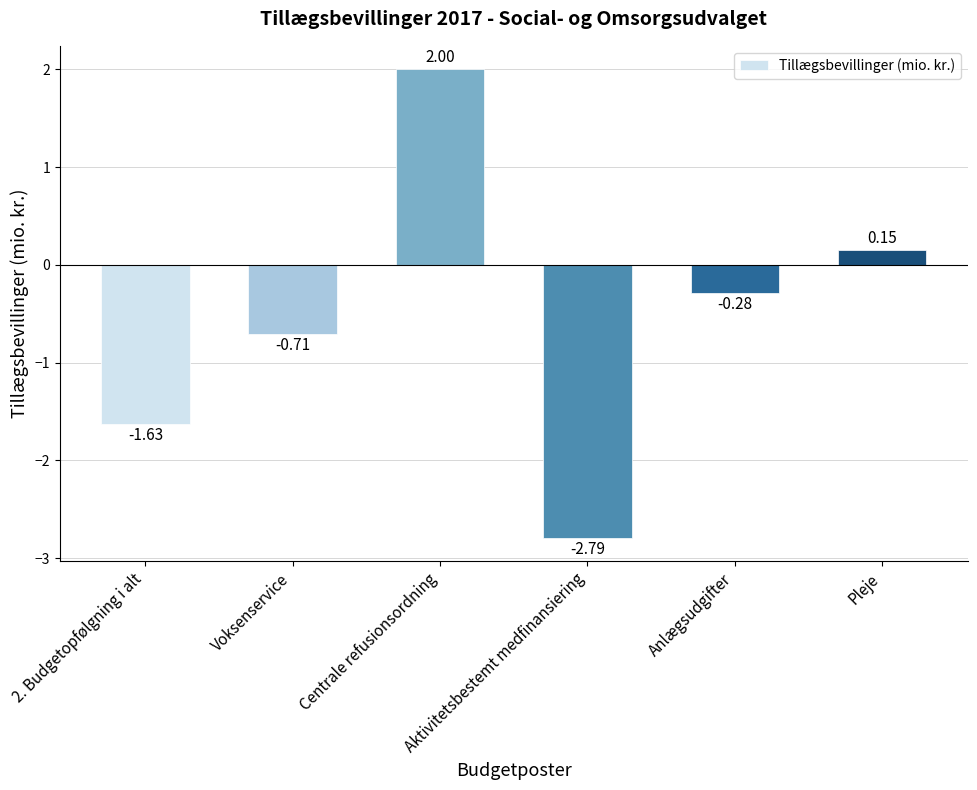

Rank the categories by value from highest to lowest.

Centrale refusionsordning, Pleje, Anlægsudgifter, Voksenservice, 2. Budgetopfølgning i alt, Aktivitetsbestemt medfinansiering